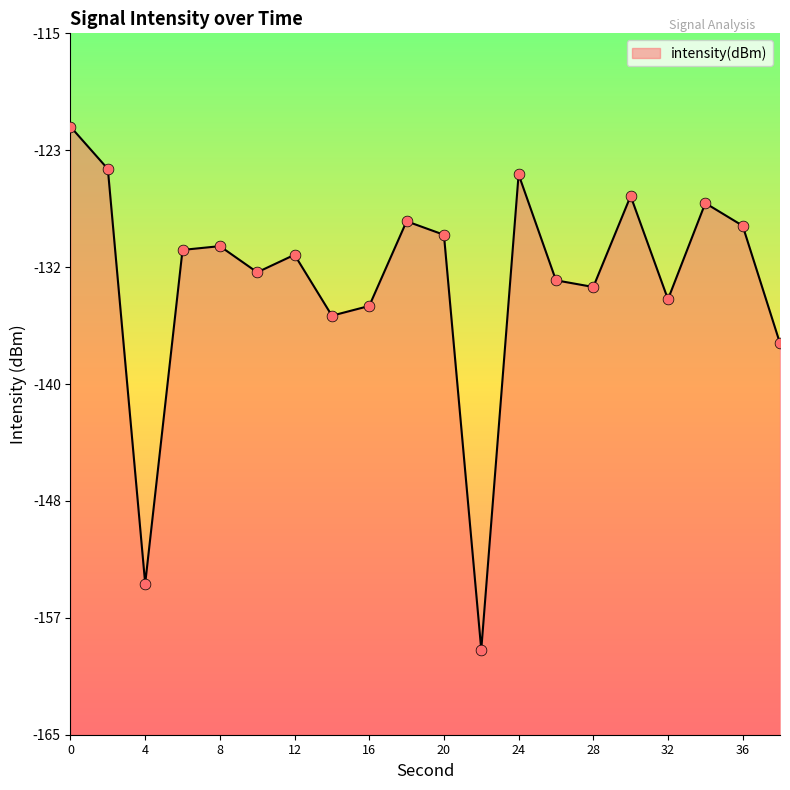

What is the change in value from 20 to 26?

-3.2